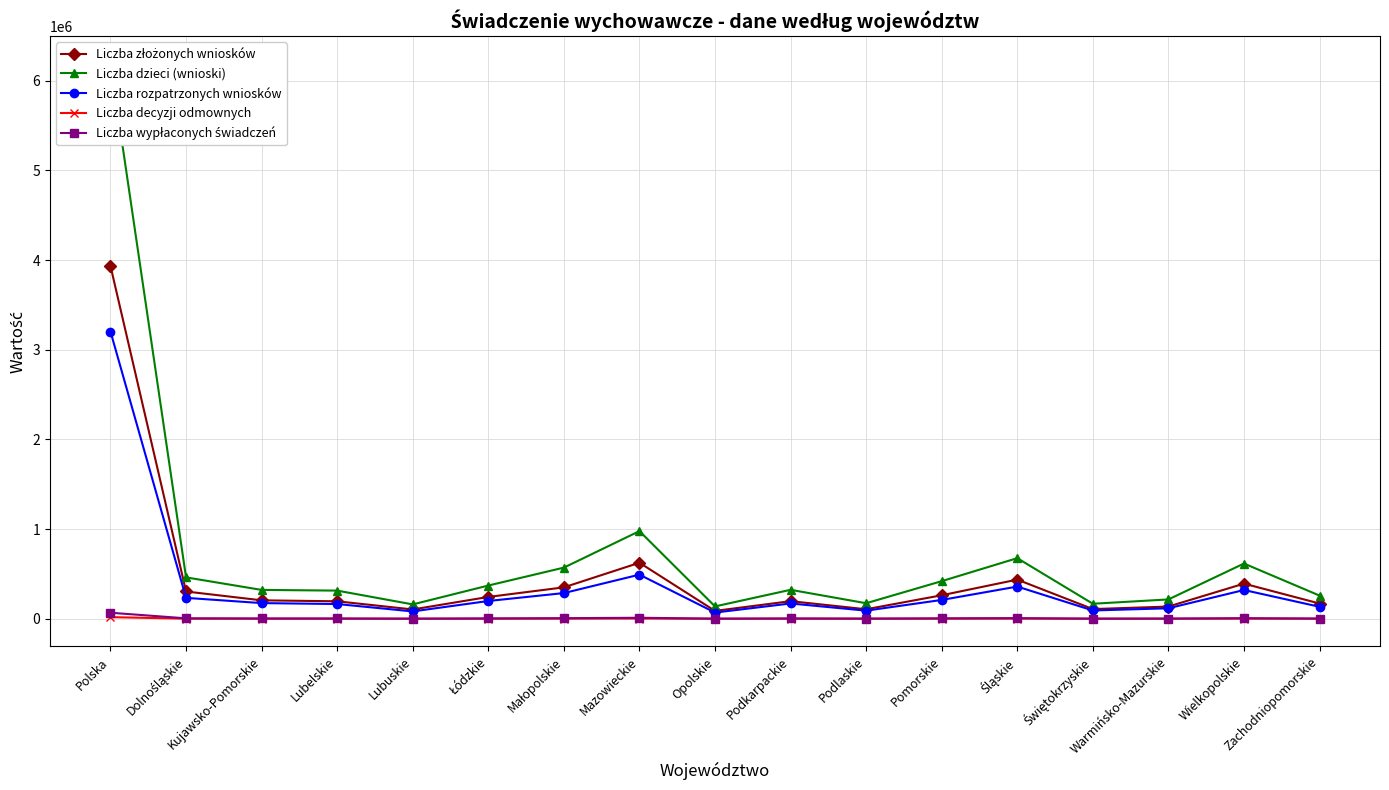

Where is Liczba rozpatrzonych wniosków nearest to the value 1636173?

Mazowieckie